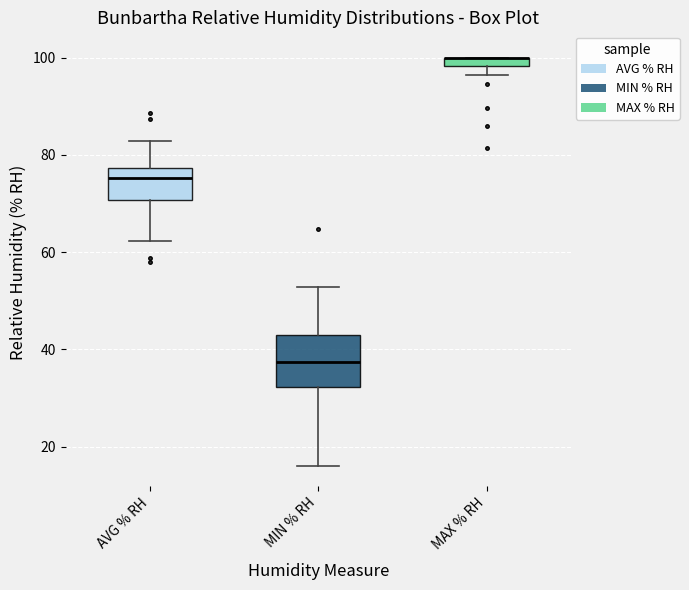

Where is the lower edge of the box for MIN % RH on the y-axis? The values are not printed on the chart, so give them approximately, as read against the axis.

32